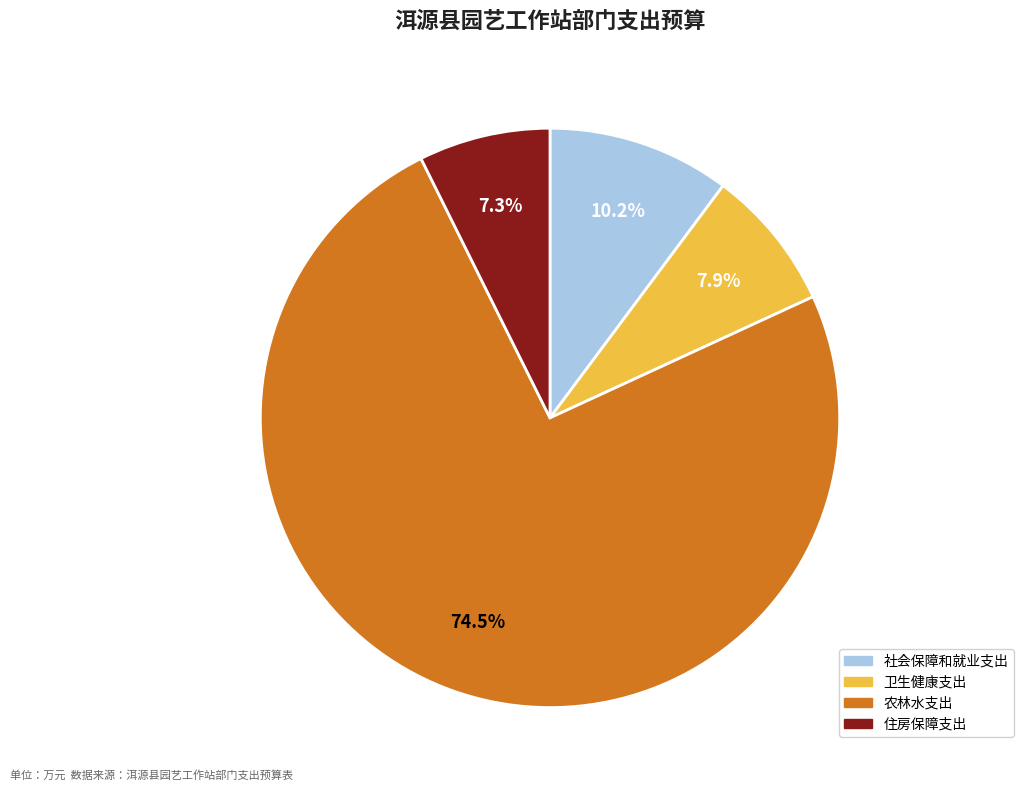

What percentage is the 住房保障支出 slice, to the nearest percent?

7%